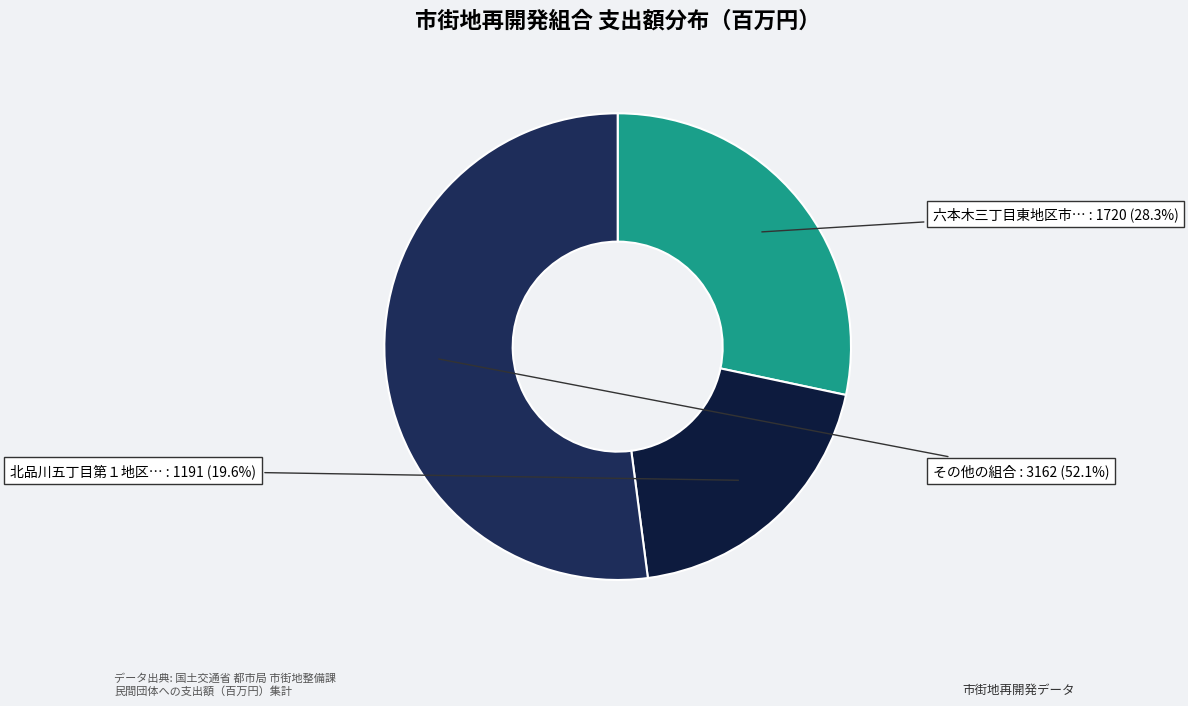

Is there a majority slice in this chart?

Yes